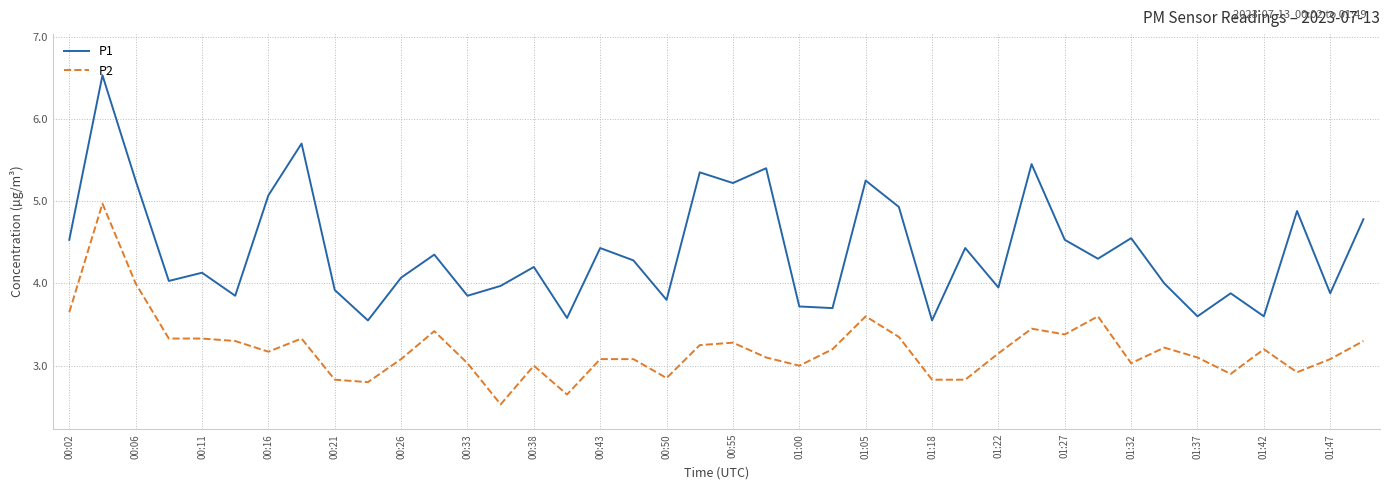

Rank the series by their average value, from lowest to highest.

P2, P1